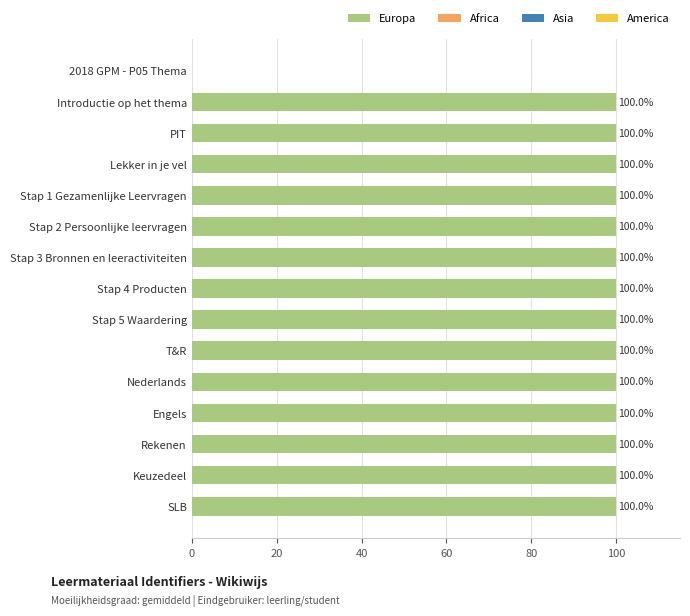

How many positive values are there?

14